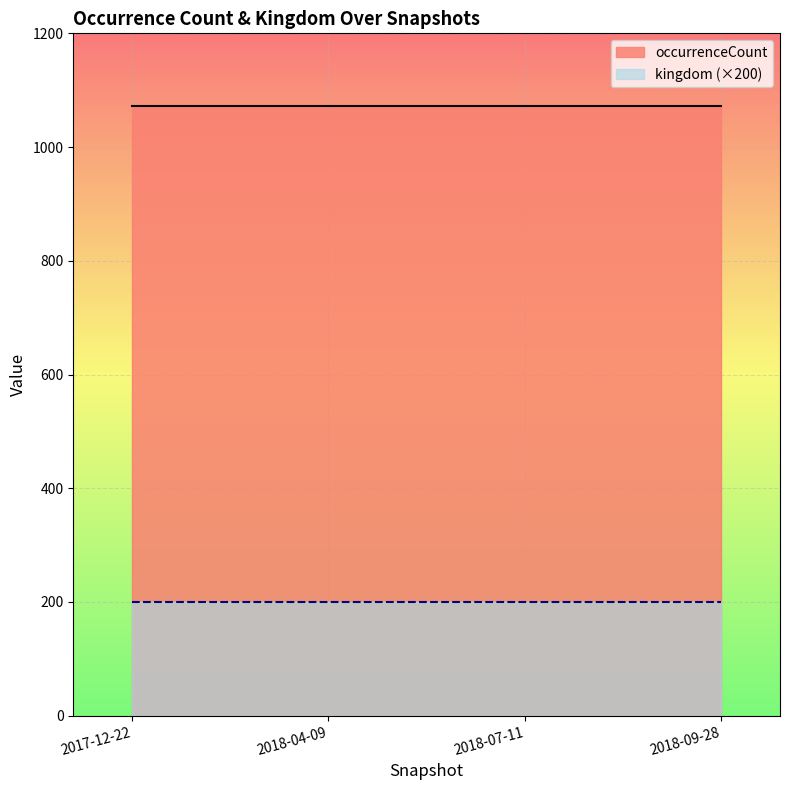

Which category has the highest value in the occurrenceCount series?

2017-12-22